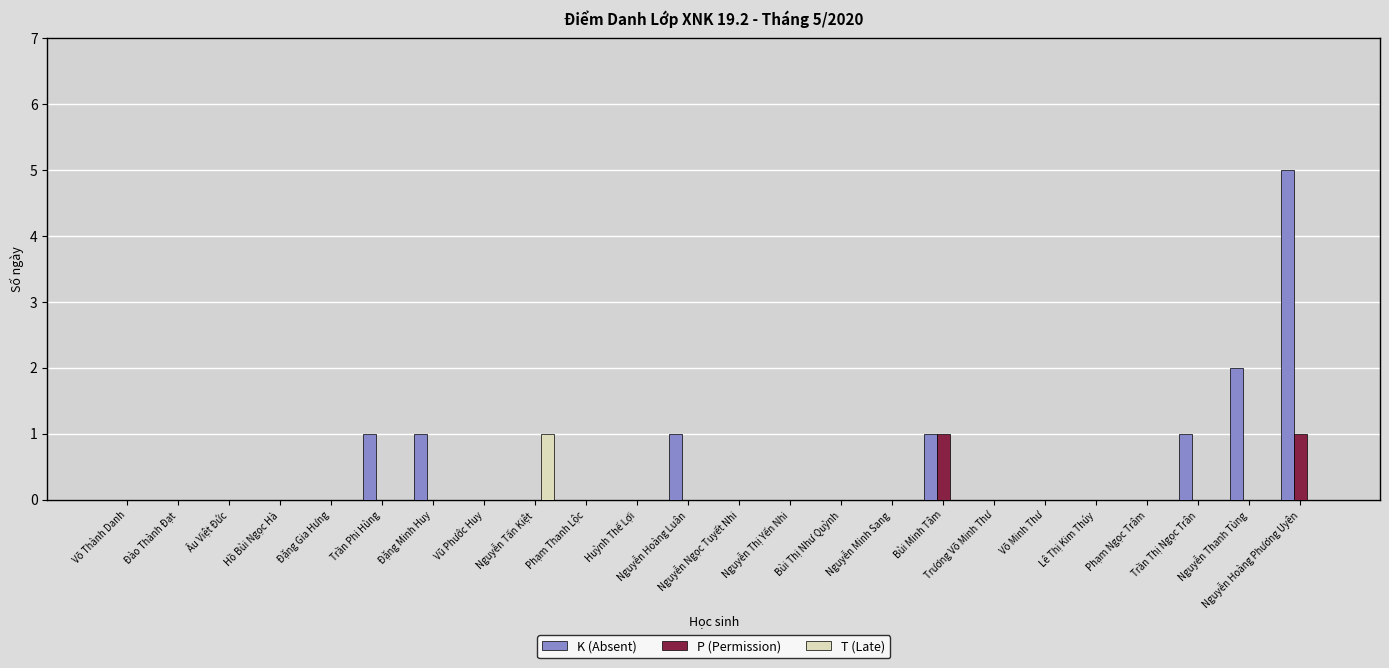

Which series has the largest total across all categories?

K (Absent)